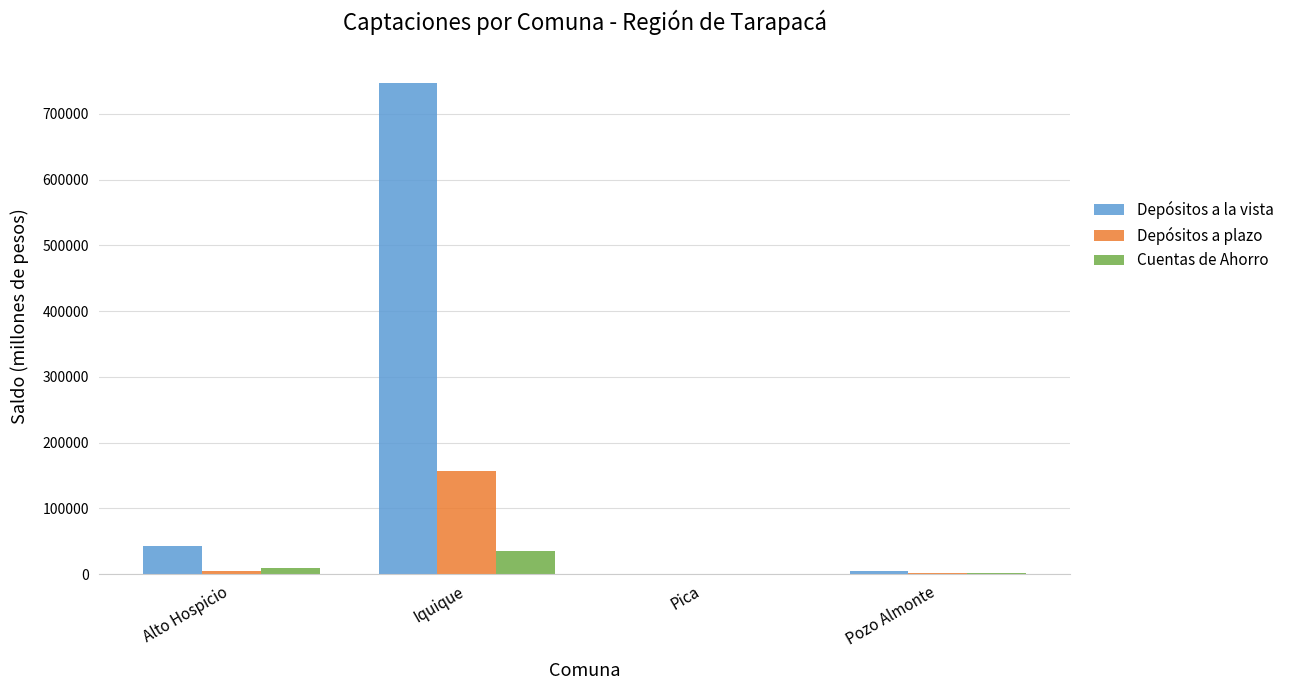

At which label is Depósitos a la vista closest to 374137?

Alto Hospicio